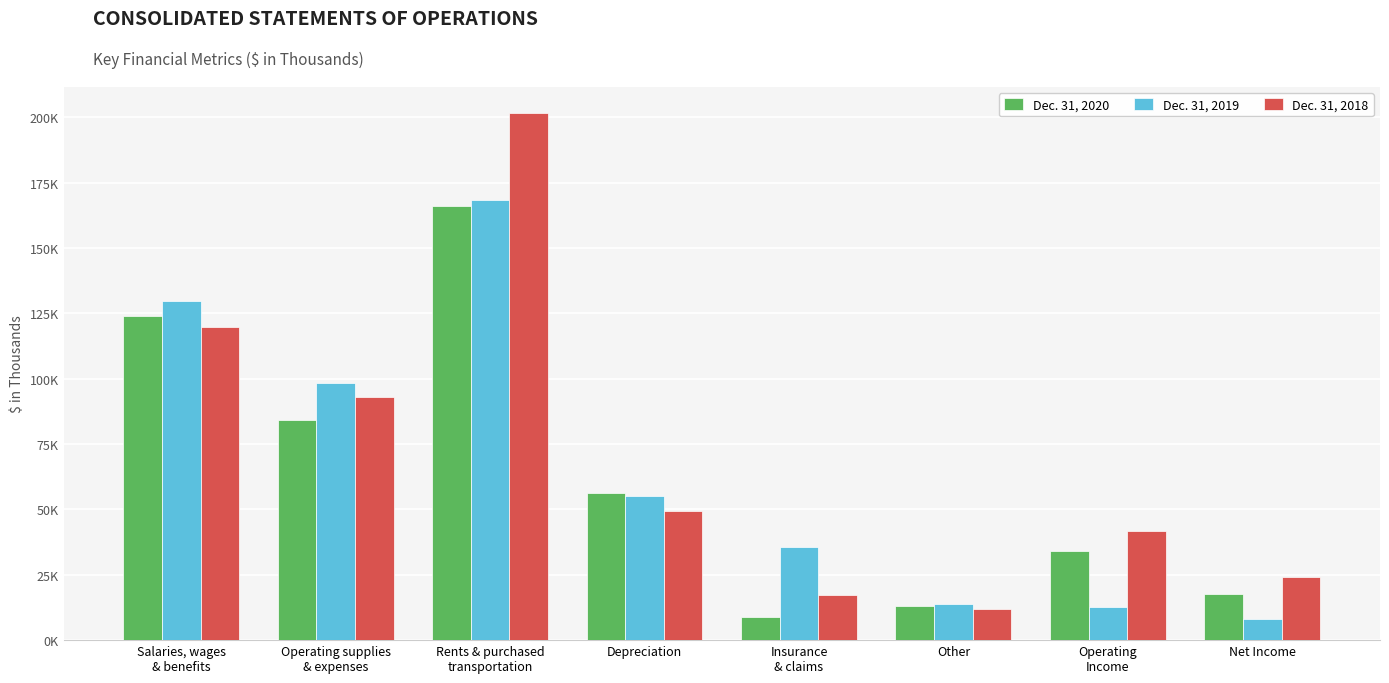

What is the sum of all Dec. 31, 2020 values?

504279